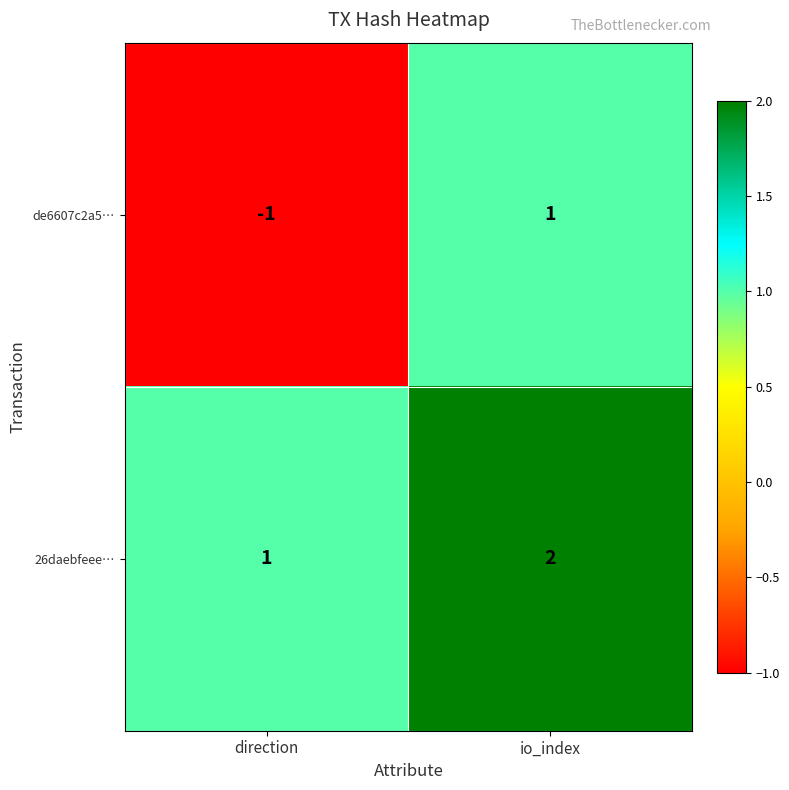

Which series has the largest total across all categories?

26daebfeee…